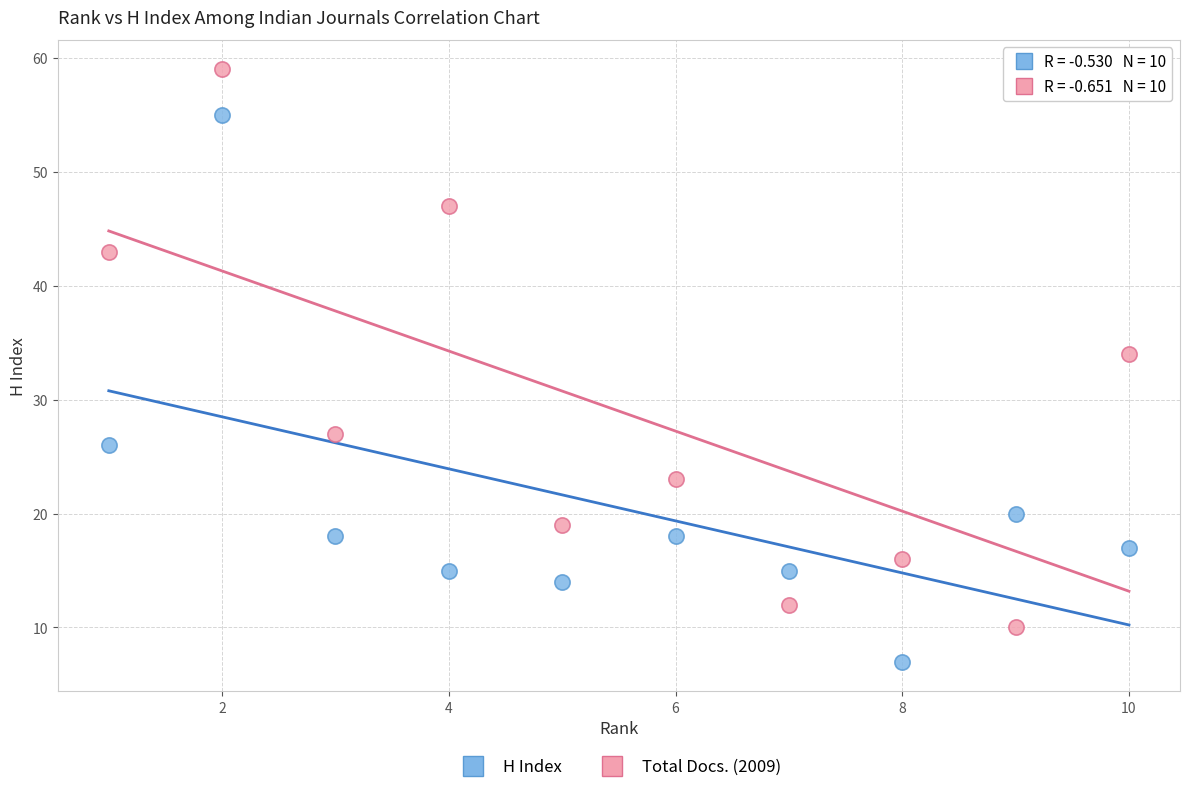

Which series has the widest spread of Y values?

Total Docs. (2009)